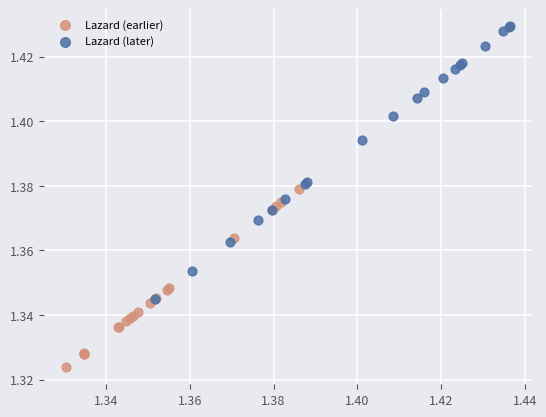

Which series reaches the minimum Y coordinate?

Lazard (earlier)